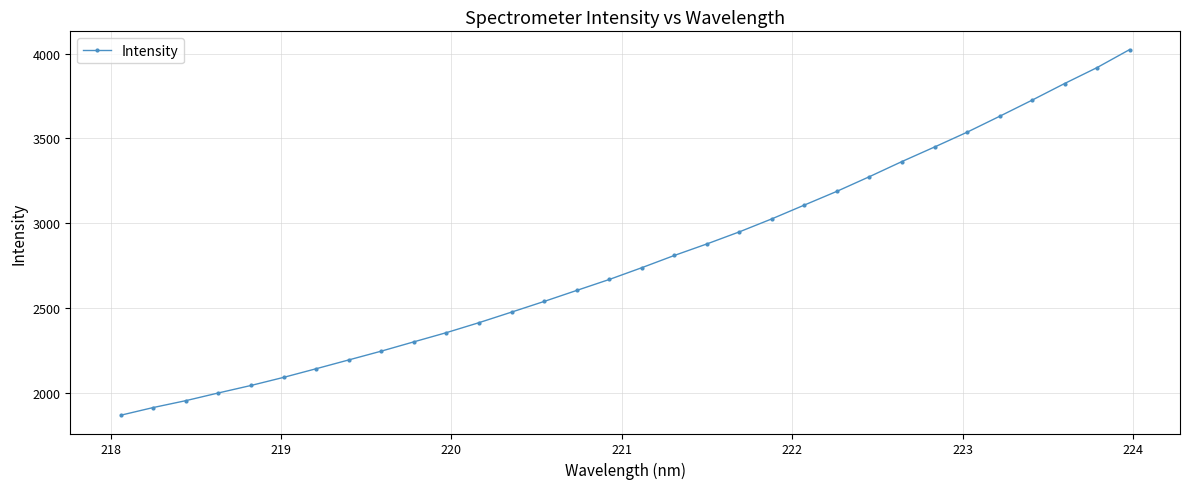

True or false: there are more than 0 points higher than both neighbors.

False